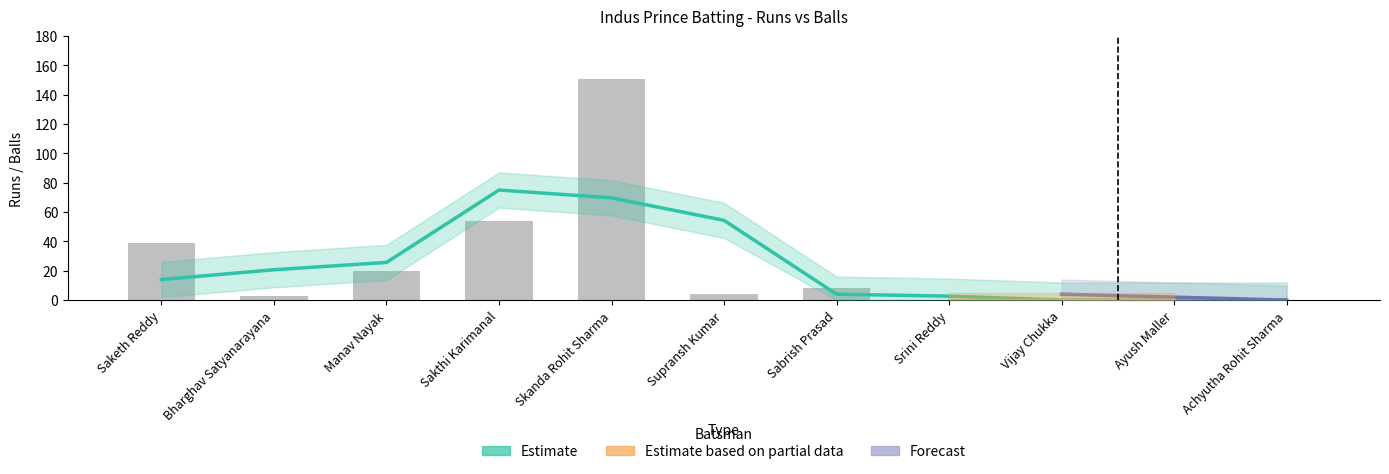

Reading left to right, extract all data points from this chart.

39	3	20	54	151	4	8	0	0	0	0